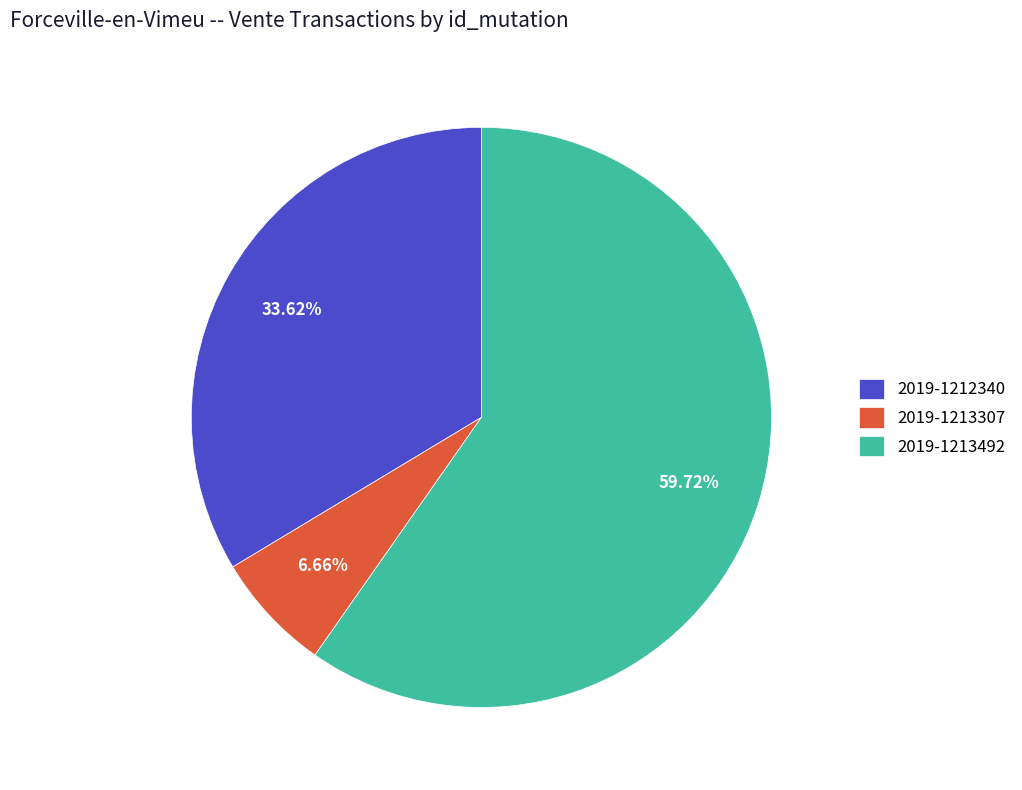

To the nearest percent, what percentage of the pie is 2019-1212340?

34%